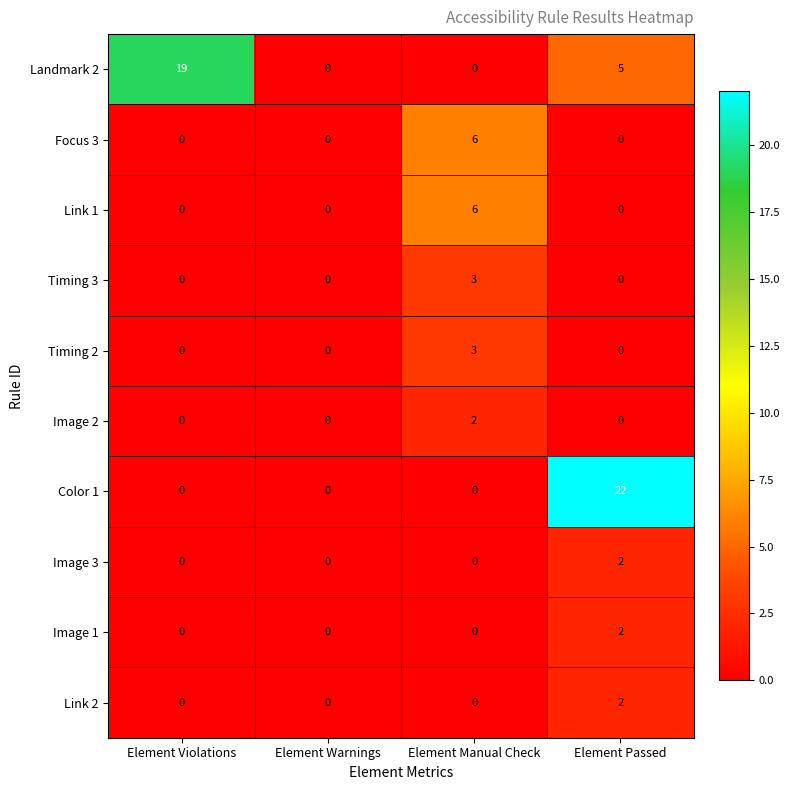

True or false: Link 1 has a value of 9 at Element Manual Check.

False